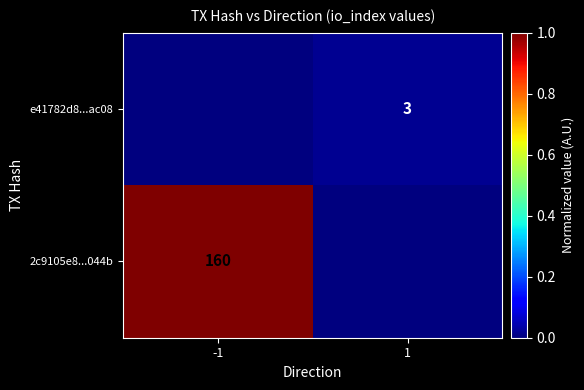

The e41782d8...ac08 series shows 3 at 1. True or false?

True